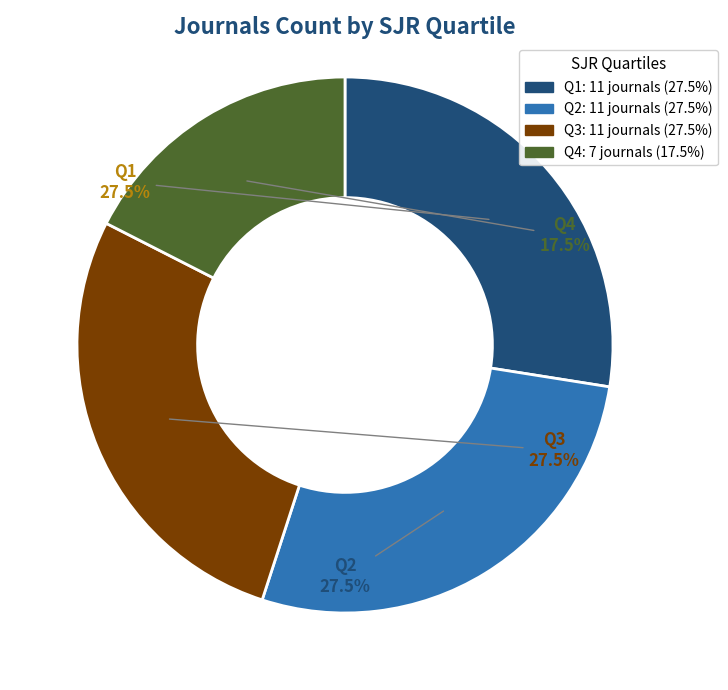

Approximately how many times larger is the value at Q2 compared to Q4?

1.6